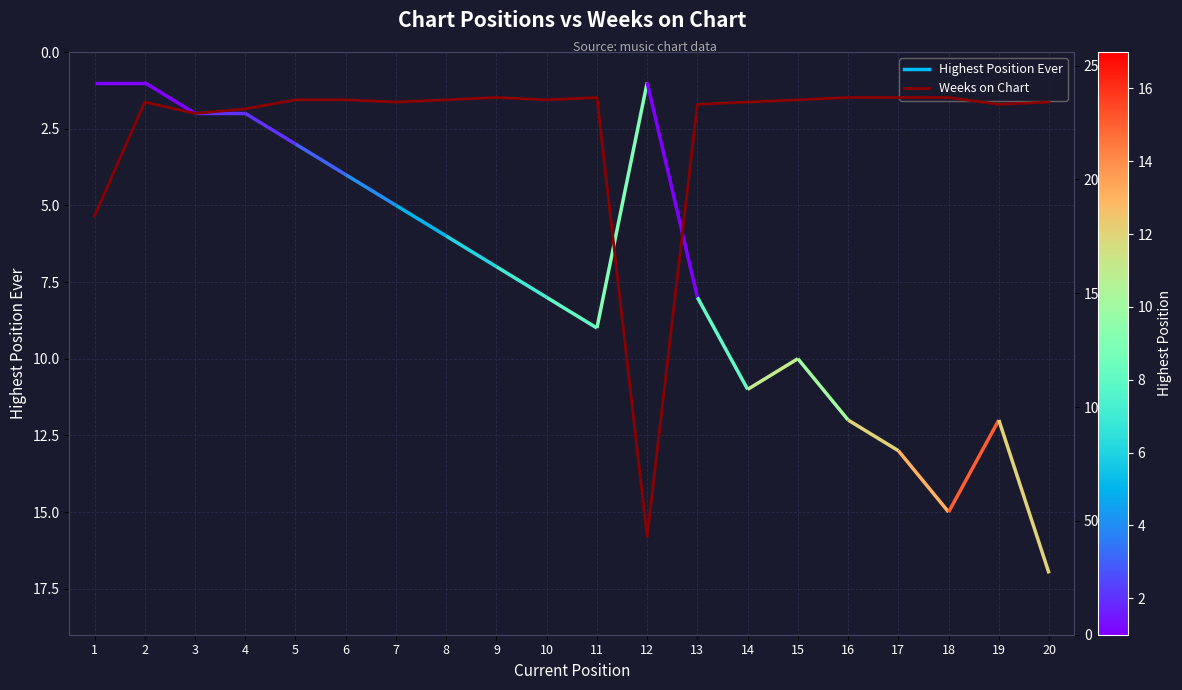

Reading right to left, list all the values displayed in this chart.

20=234	19=233	18=236	17=236	16=236	15=235	14=234	13=233	12=43	11=236	10=235	9=236	8=235	7=234	6=235	5=235	4=231	3=229	2=234	1=184